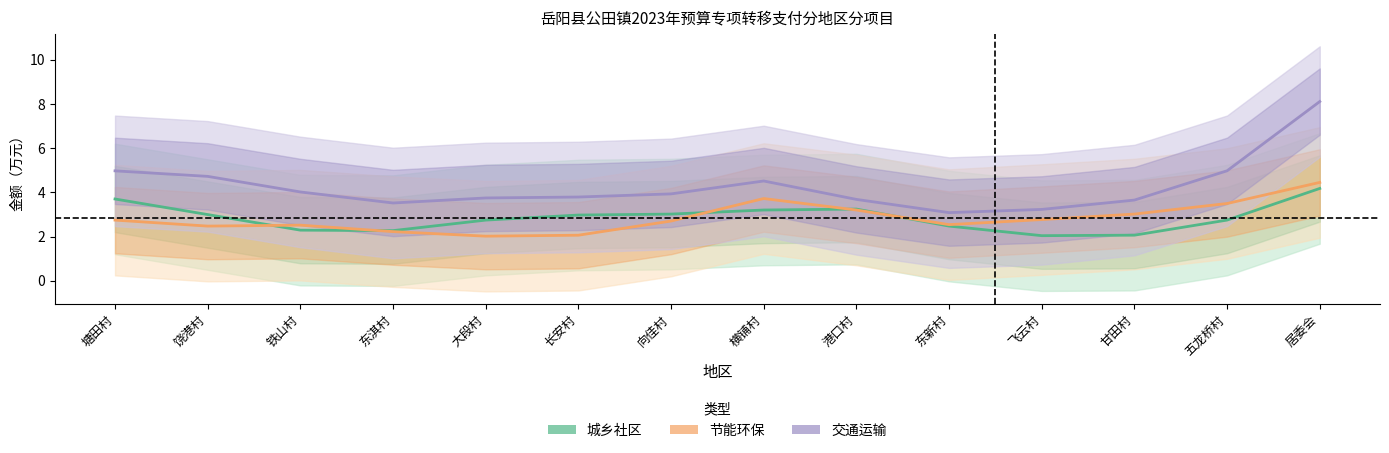

Reading right to left, transcribe all the data shown in this chart.

城乡社区: 4.2	2.8	2.1	2.0	2.5	3.2	3.2	3.0	3.0	2.7	2.3	2.3	3.0	3.7
节能环保: 4.5	3.5	3.0	2.8	2.5	3.2	3.7	2.7	2.1	2.0	2.2	2.5	2.5	2.7
交通运输: 8.1	5.0	3.7	3.2	3.1	3.7	4.5	3.9	3.8	3.8	3.5	4.0	4.7	5.0